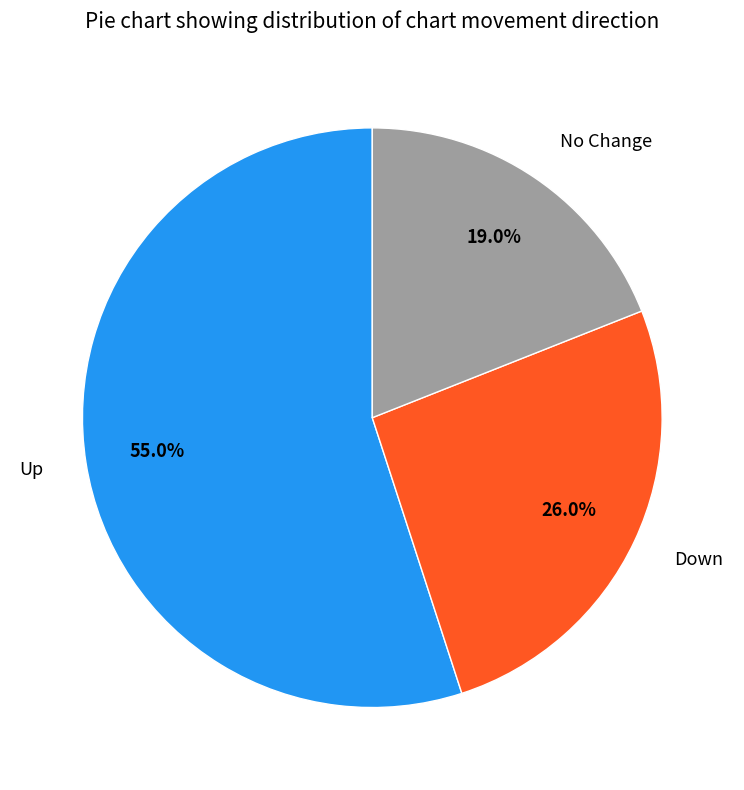

Rank the categories by value from highest to lowest.

Up, Down, No Change